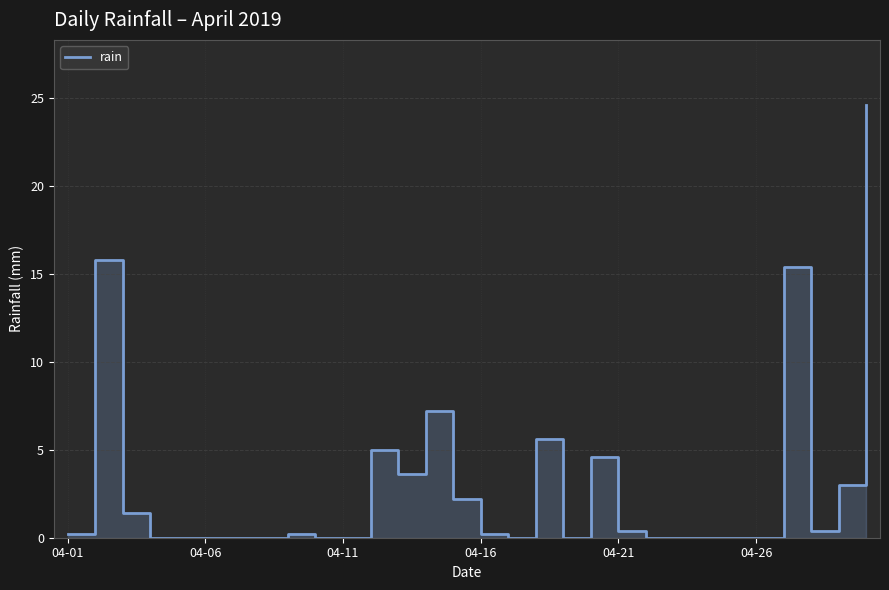

What is the value of the 18th point from the left?

5.6